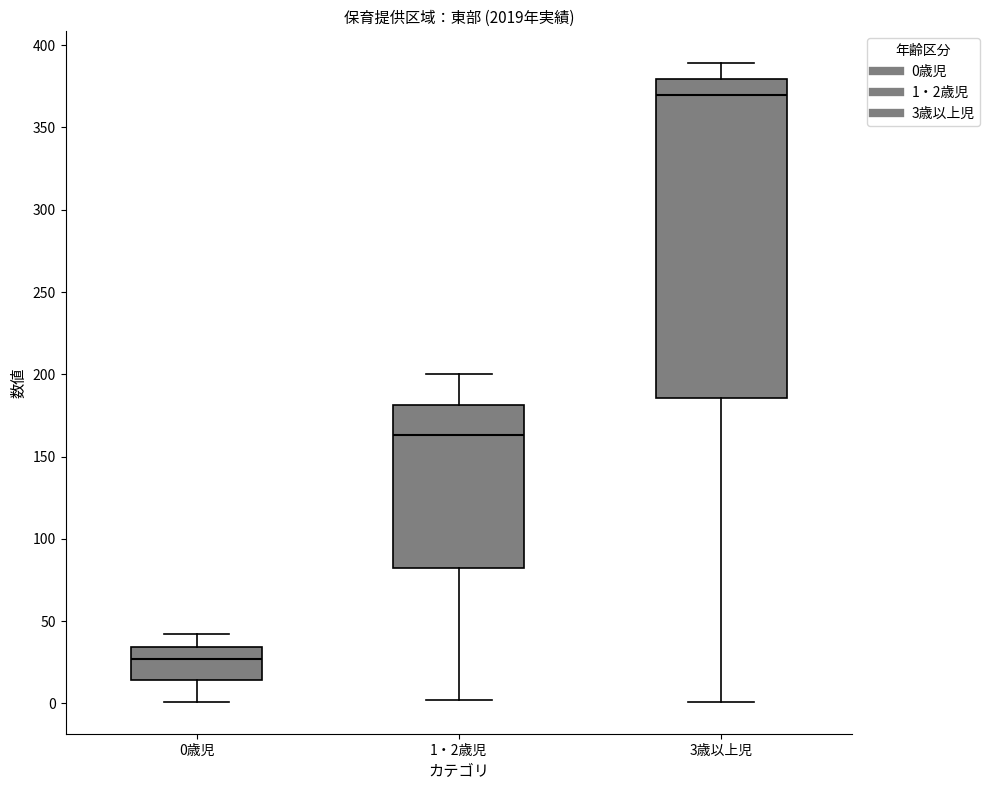

Comparing the boxes themselves (not the whiskers), which one is the tallest?

3歳以上児